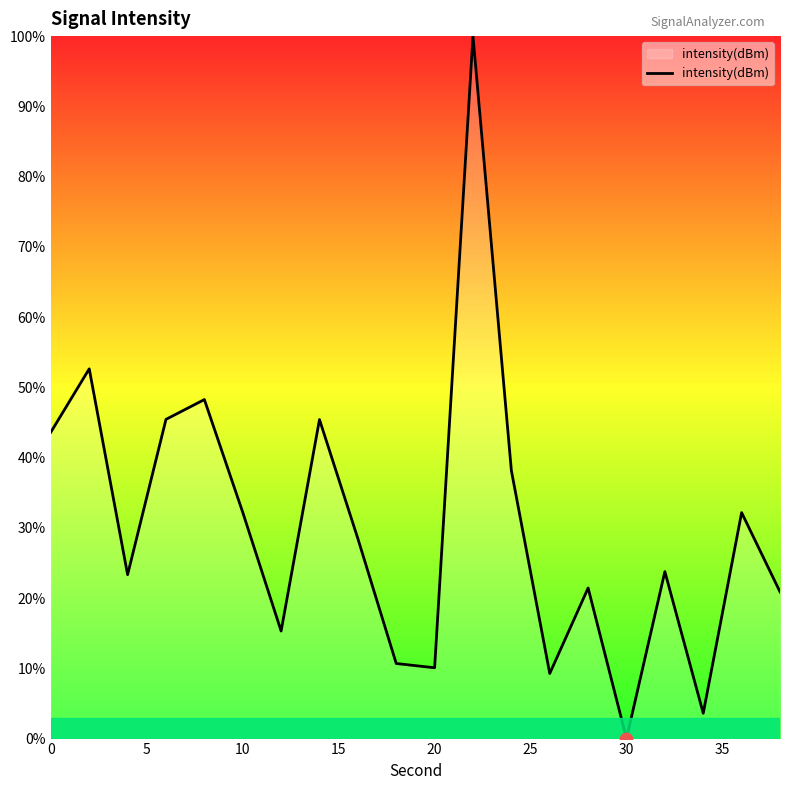

What is the maximum value shown in the chart?

100.0